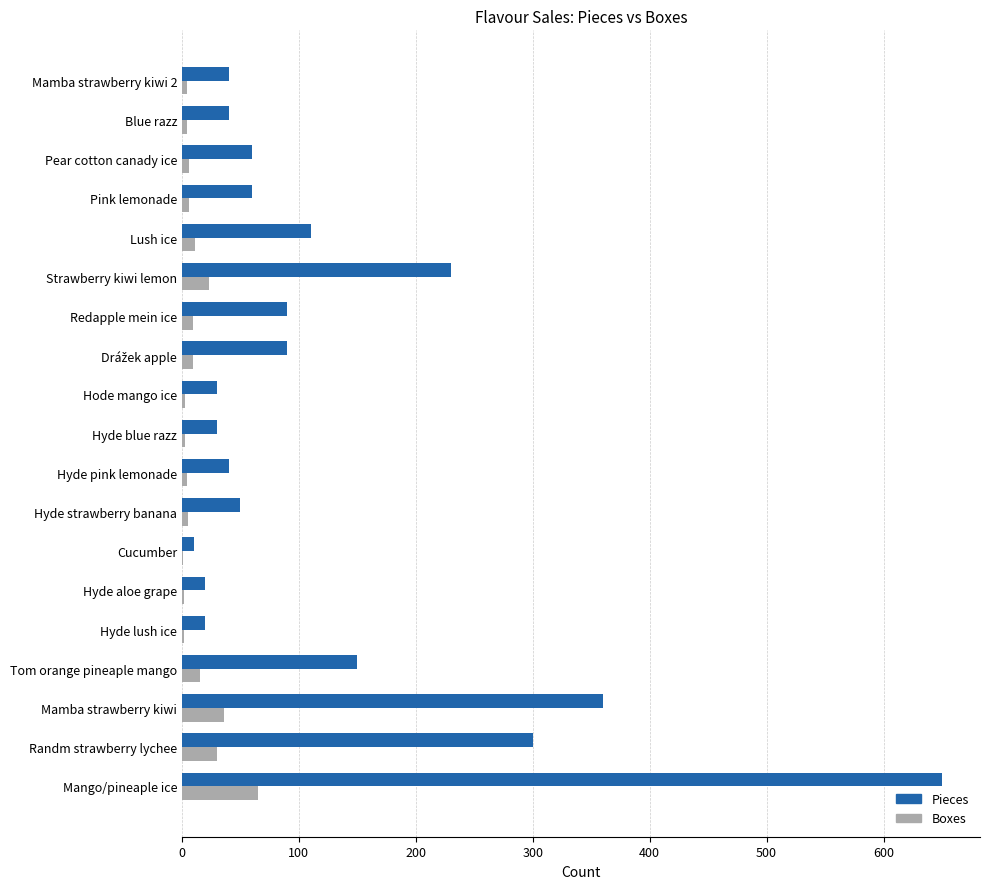

How many categories are shown in the chart?

19